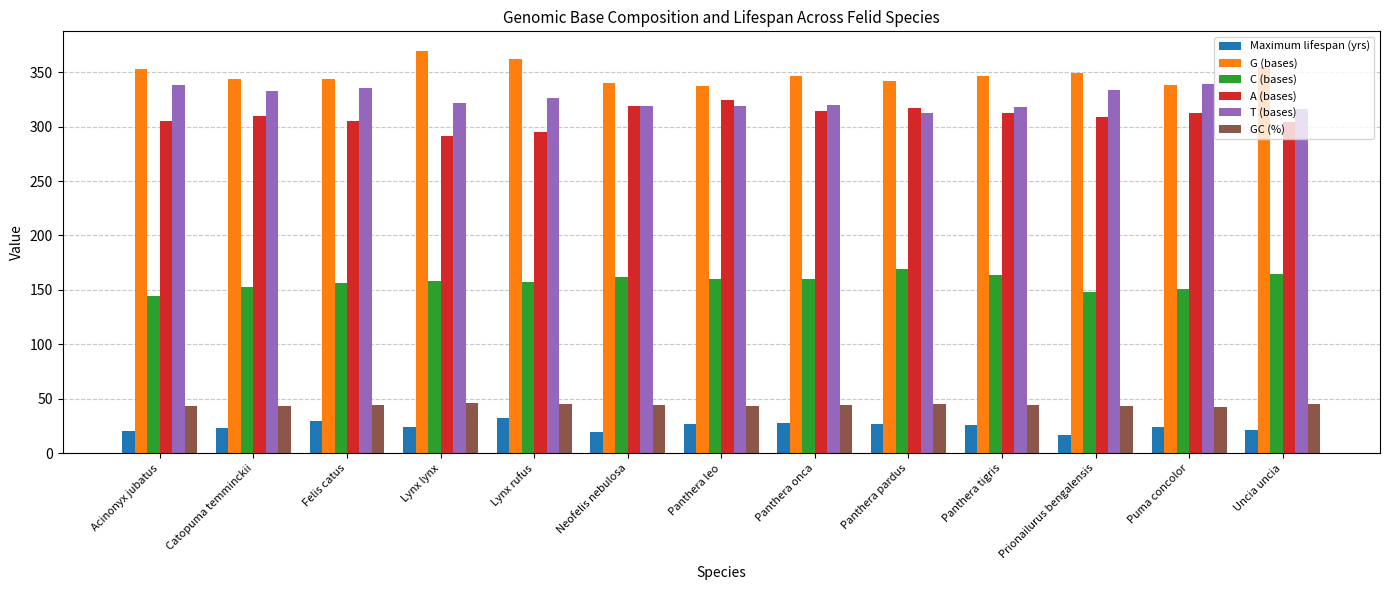

What is the value of the Maximum lifespan (yrs) bar at the 11th from the left?

17.0